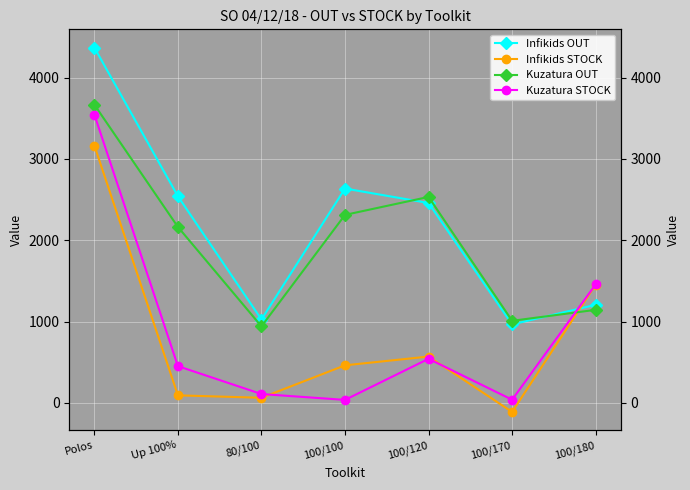

At which label does Kuzatura STOCK first exceed 453?

Polos